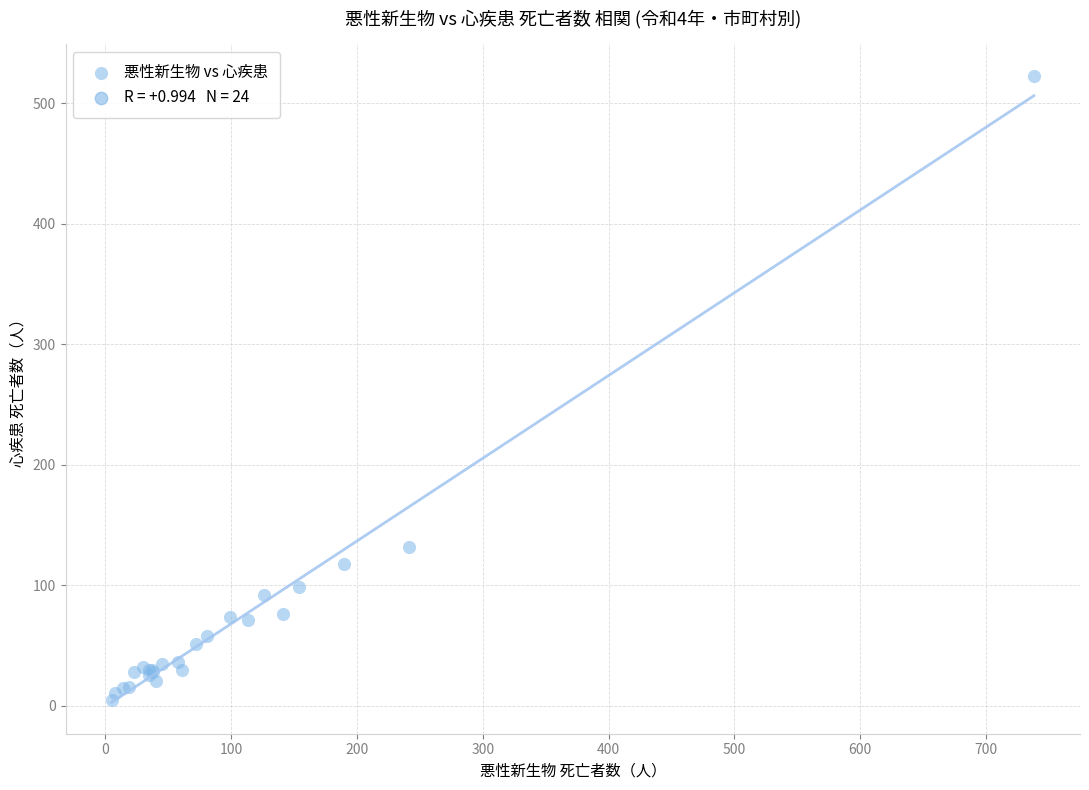

What Y value in the scatter plot is closest to 264?

132